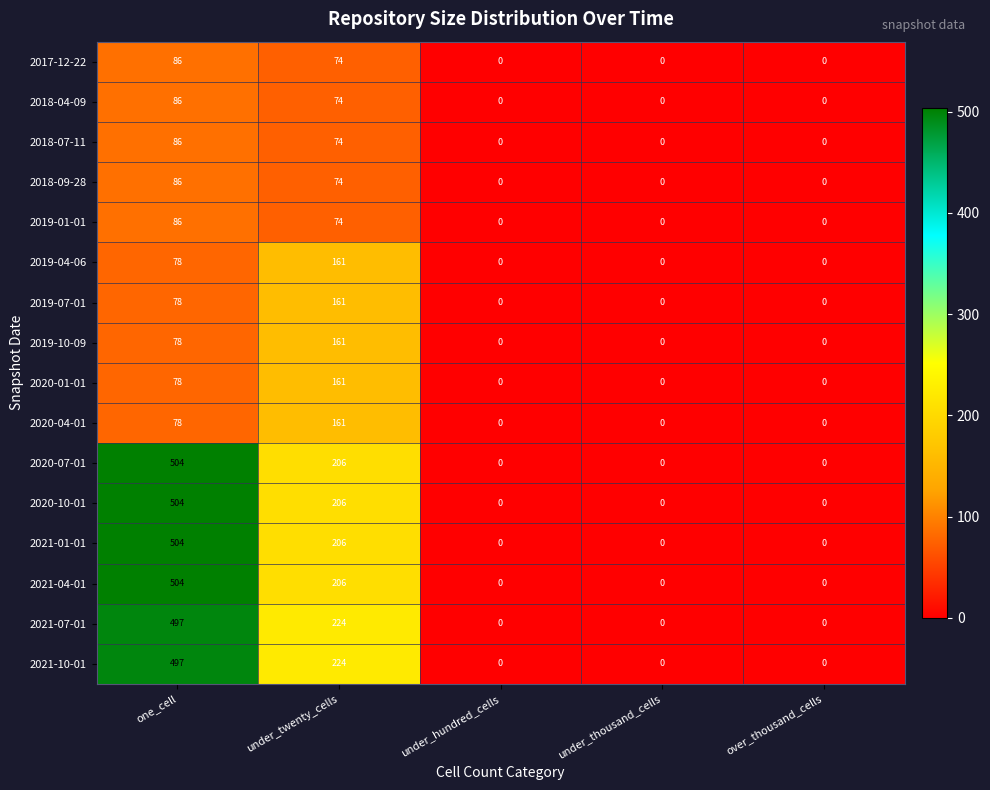

Is the value of 2020-04-01 at one_cell greater than the value of 2020-01-01 at over_thousand_cells?

Yes